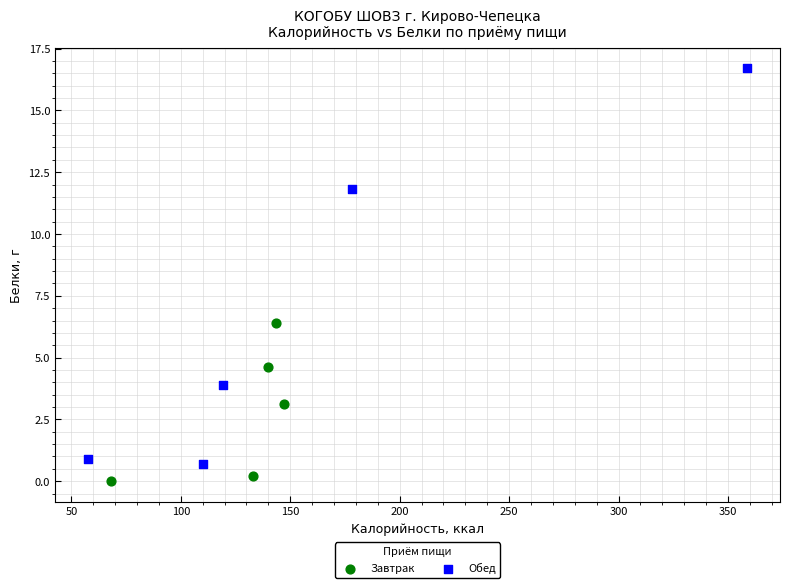

Which series reaches the minimum Y coordinate?

Завтрак